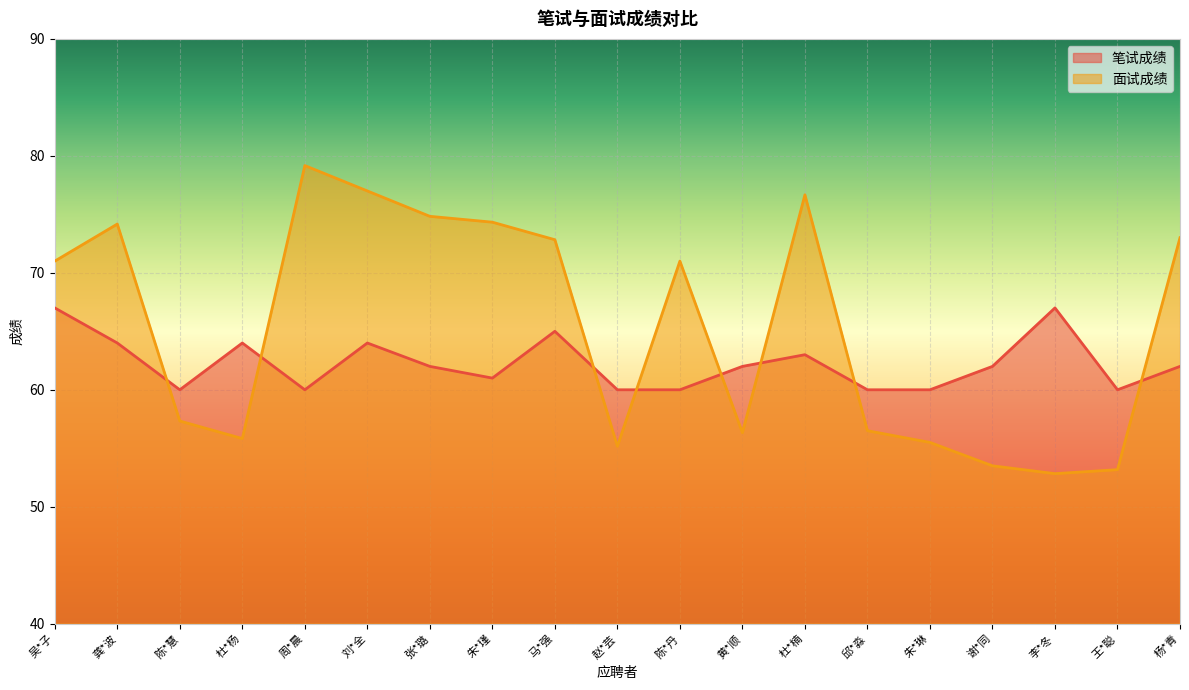

How many values in the 面试成绩 series exceed 71?

8